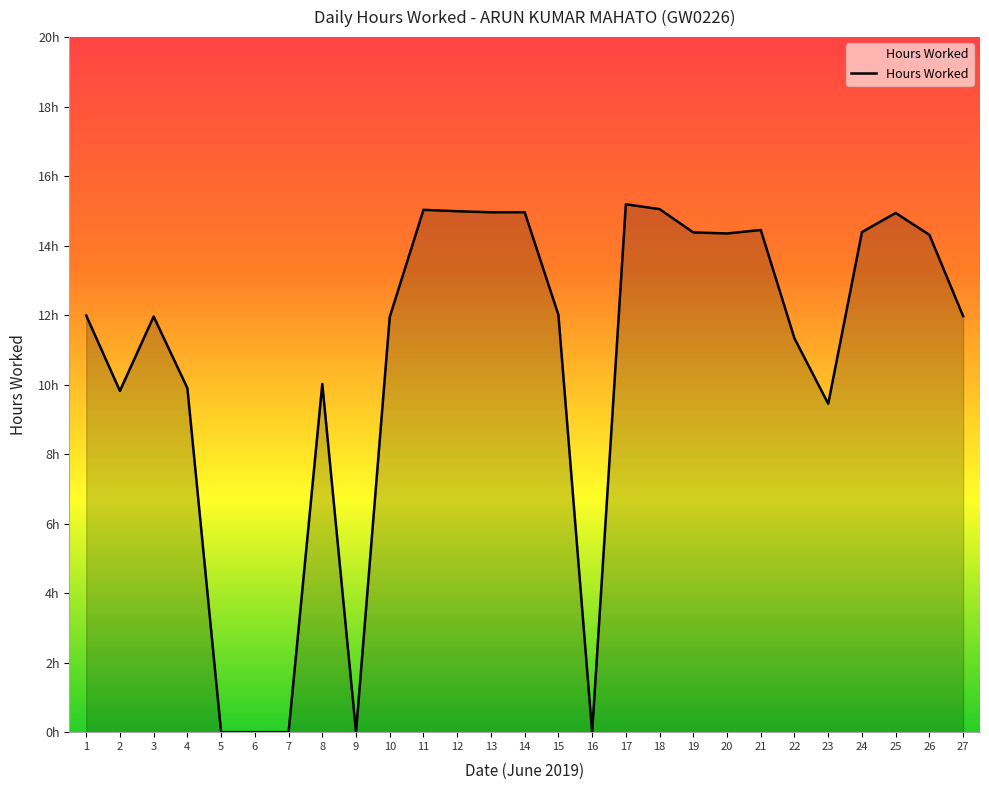

What is the approximate value at 1?

12.0